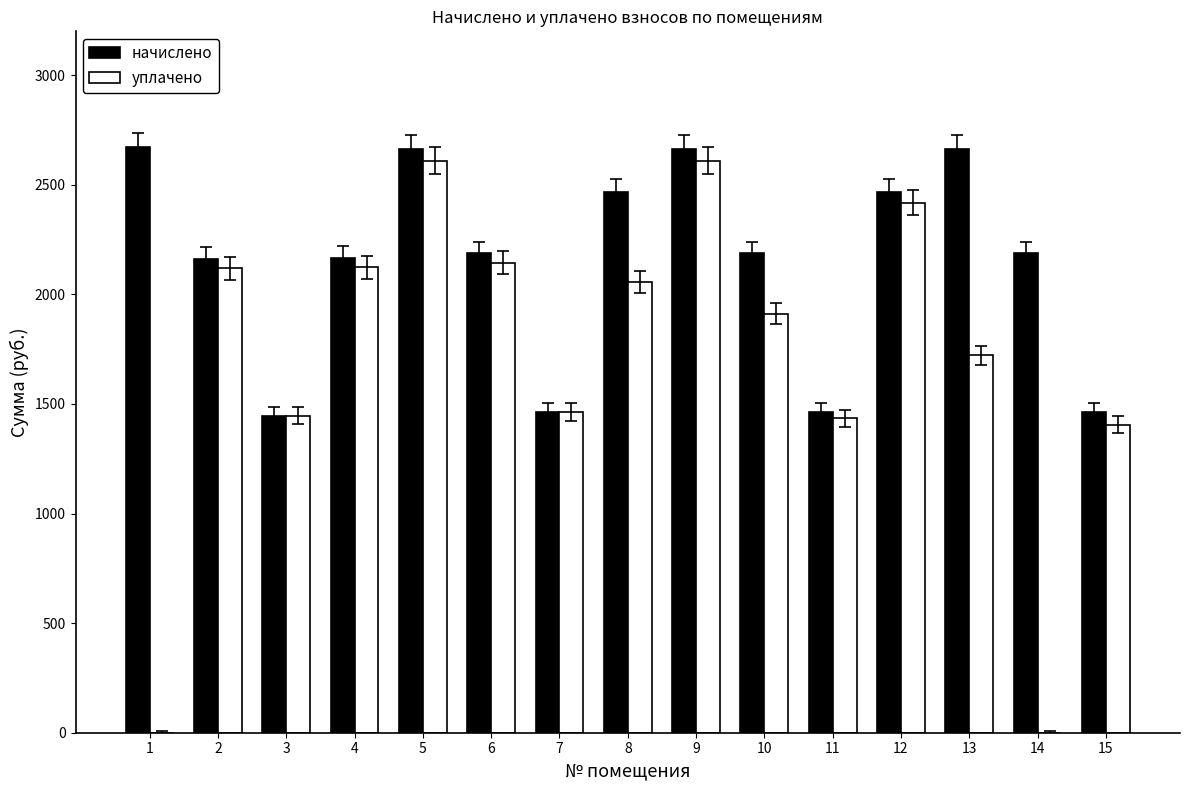

At which label does уплачено first exceed 1911?

2